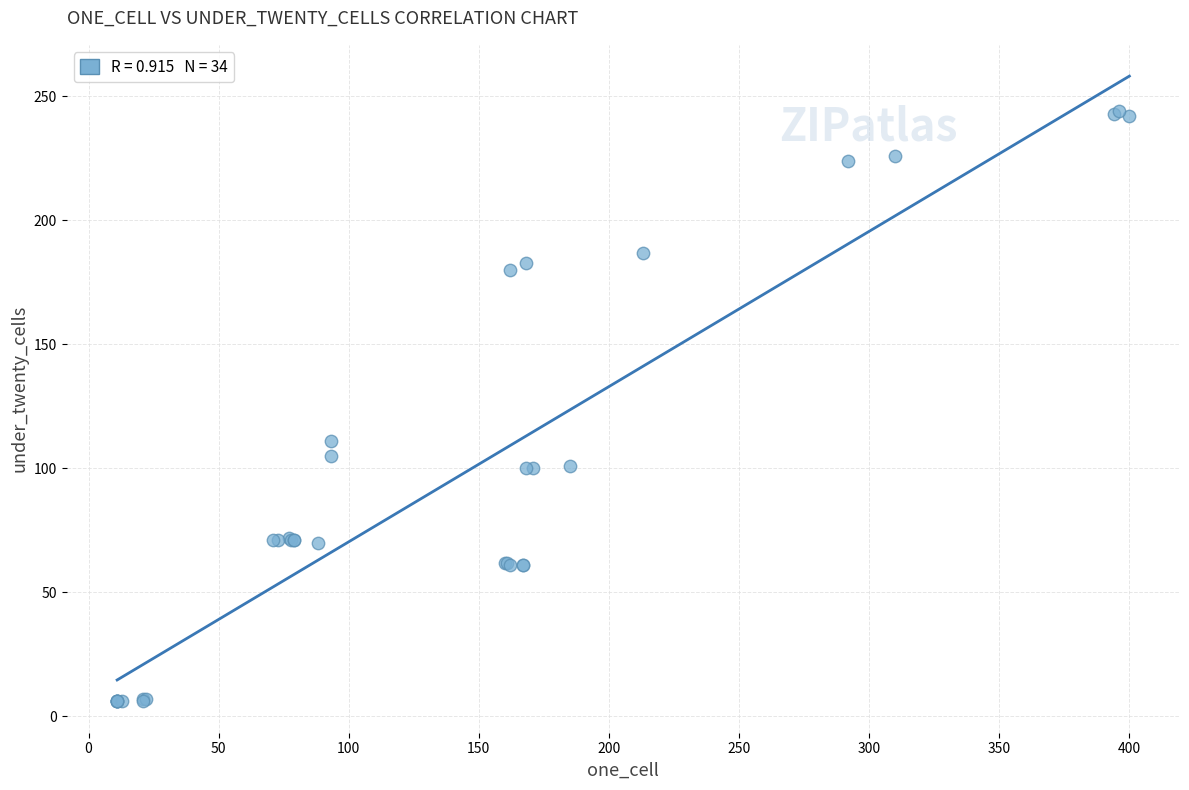

What Y value in the scatter plot is closest to 125?

111